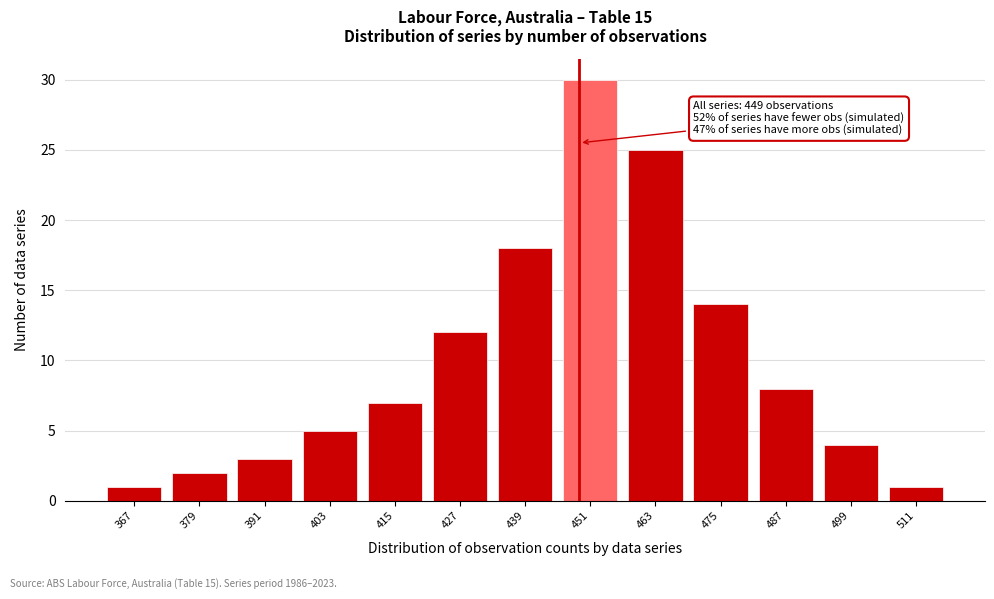

Reading left to right, transcribe all the data shown in this chart.

367=1	379=2	391=3	403=5	415=7	427=12	439=18	451=30	463=25	475=14	487=8	499=4	511=1